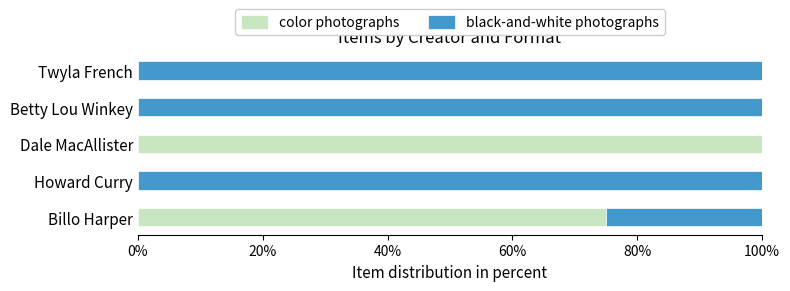

What is the total value across all series at Howard Curry?

100